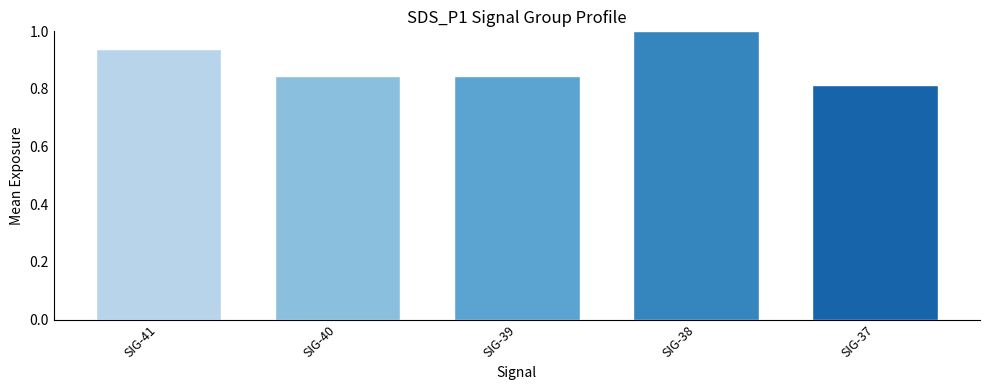

Which label corresponds to the smallest value in the chart?

SIG-37